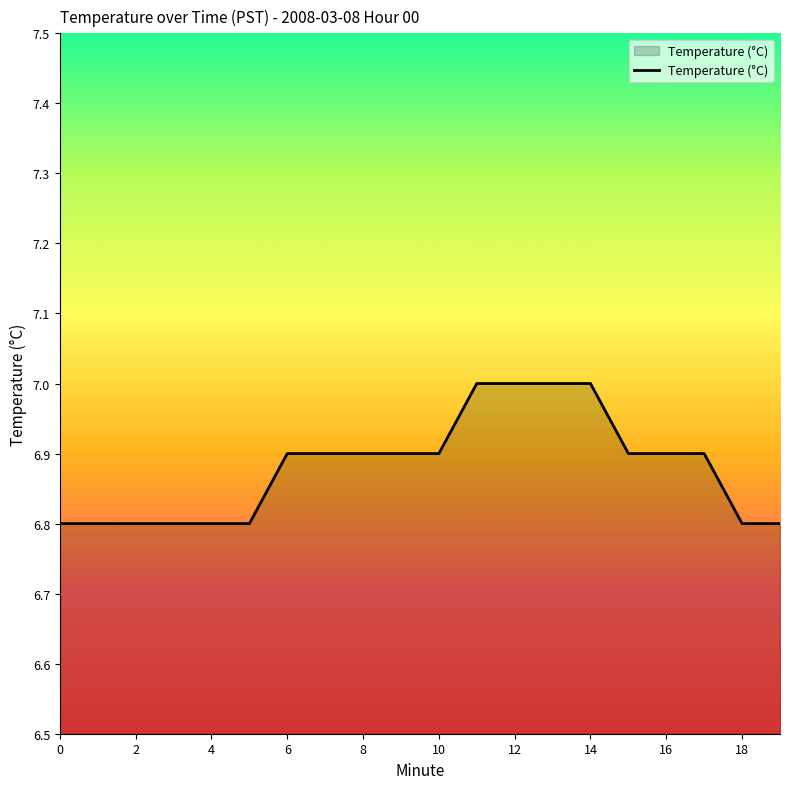

What is the minimum value shown in the chart?

6.8